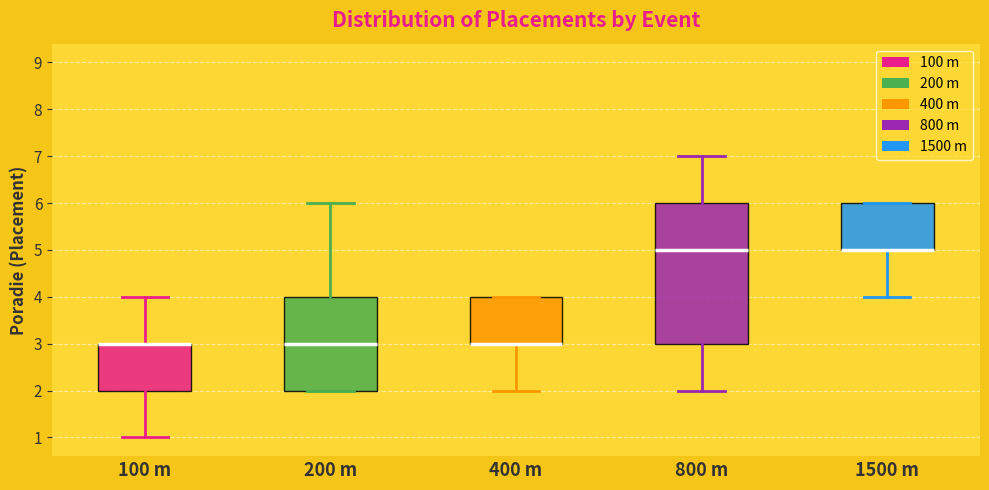

Reading left to right, read every box against the y-axis: the position of its median line, the range the box covers, and the ends of its whiskers. The values are not printed on the chart, so give them approximately, as read against the axis.

100 m: median 3 (drawn on the box's upper edge), box 2 to 3, whiskers 1 to 4
200 m: median 3, box 2 to 4, whiskers 2 to 6
400 m: median 3 (drawn on the box's lower edge), box 3 to 4, whiskers 2 to 4
800 m: median 5, box 3 to 6, whiskers 2 to 7
1500 m: median 5 (drawn on the box's lower edge), box 5 to 6, whiskers 4 to 6